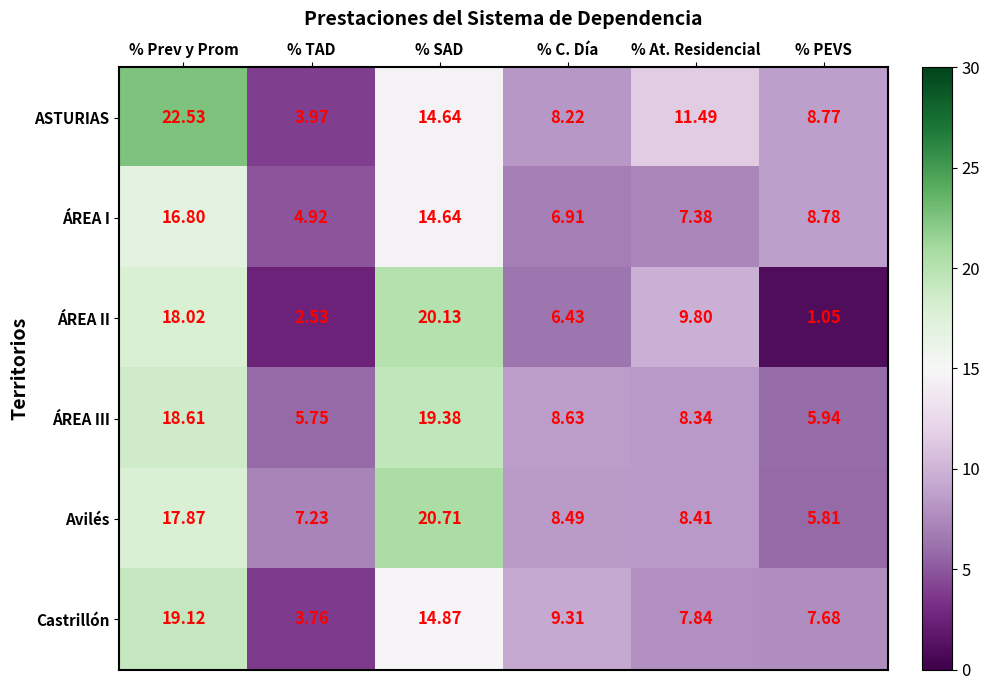

At which category does the chart reach its peak across all series?

% Prev y Prom